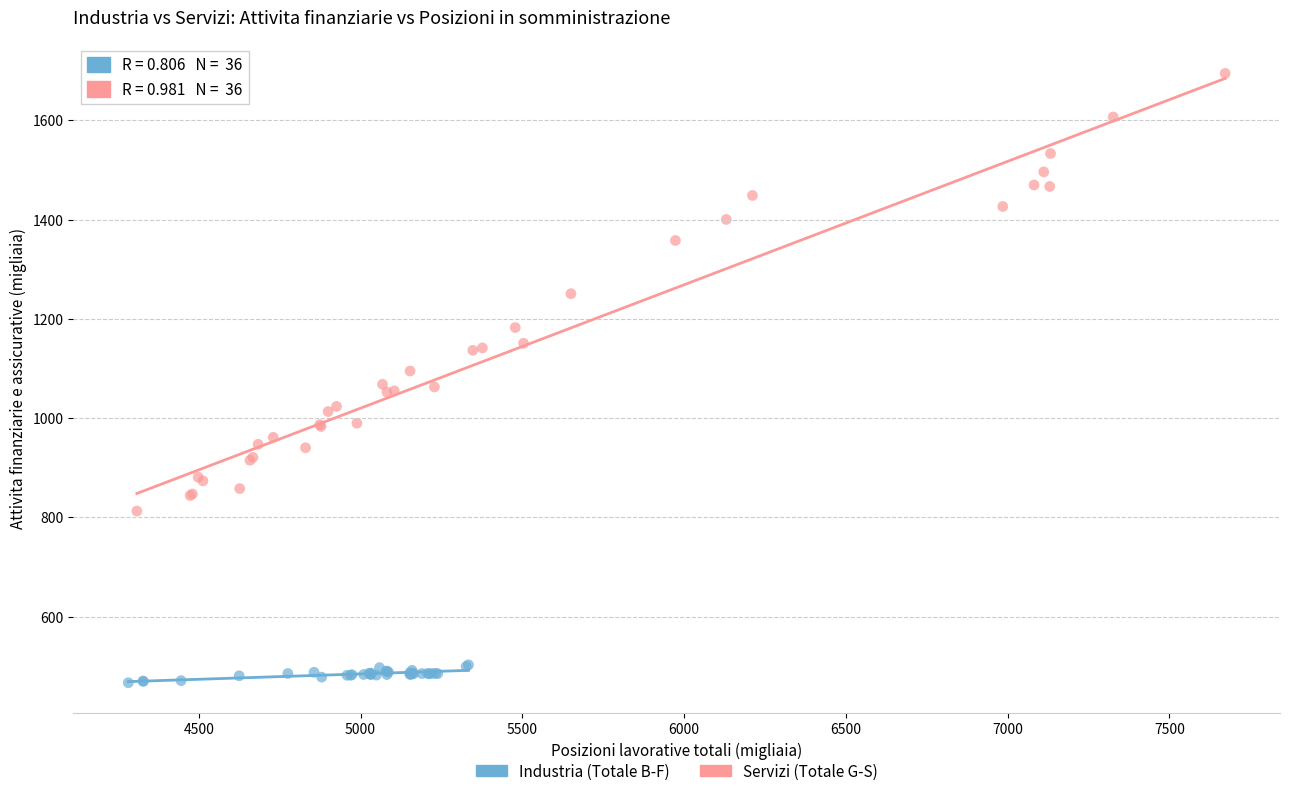

Which series reaches the maximum Y coordinate?

Servizi (Totale G-S)